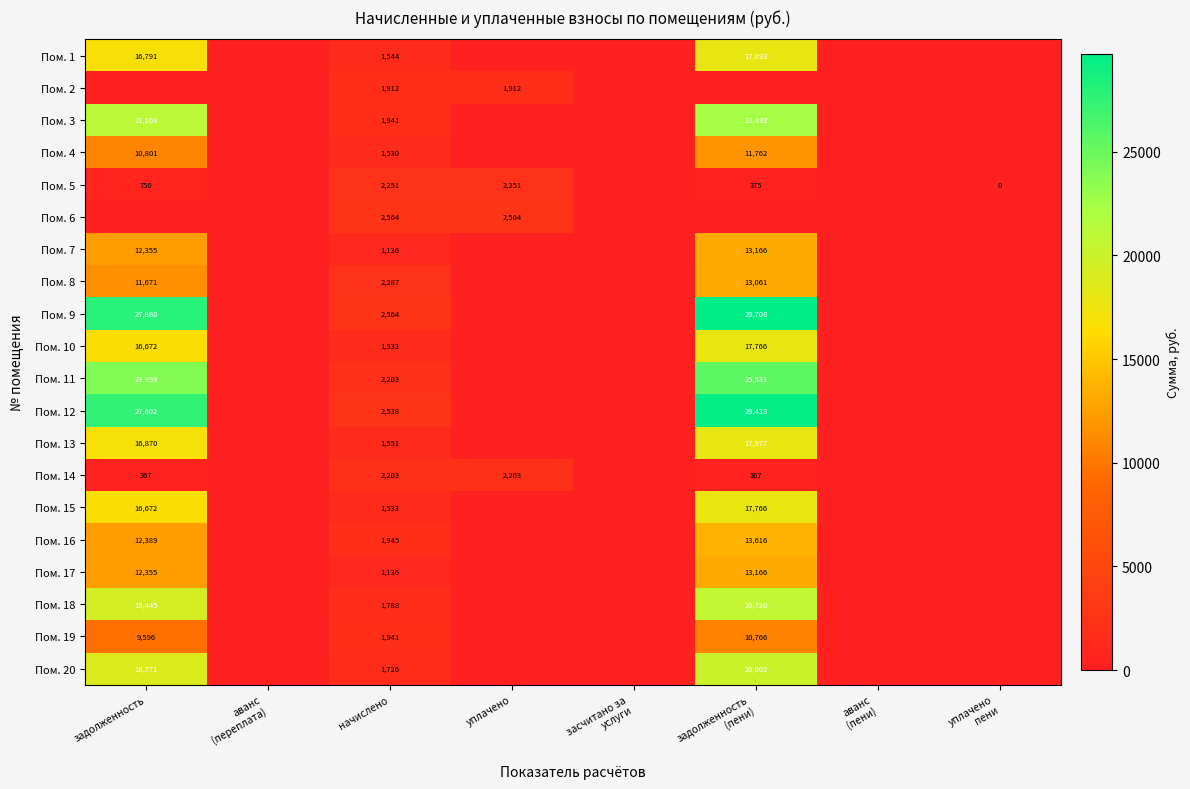

The value of Пом. 5 at задолженность is 208. True or false?

False